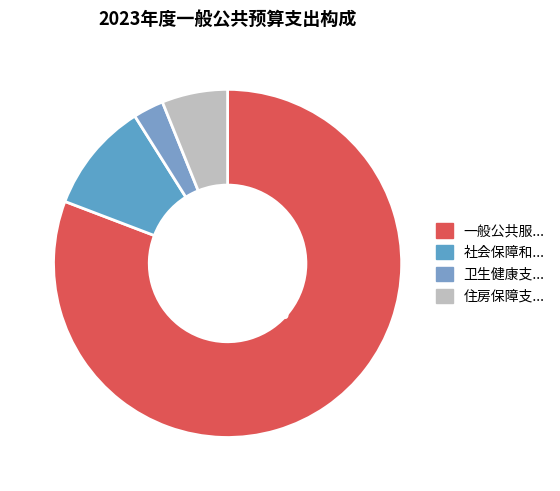

What is the smallest slice in the pie chart?

卫生健康支出